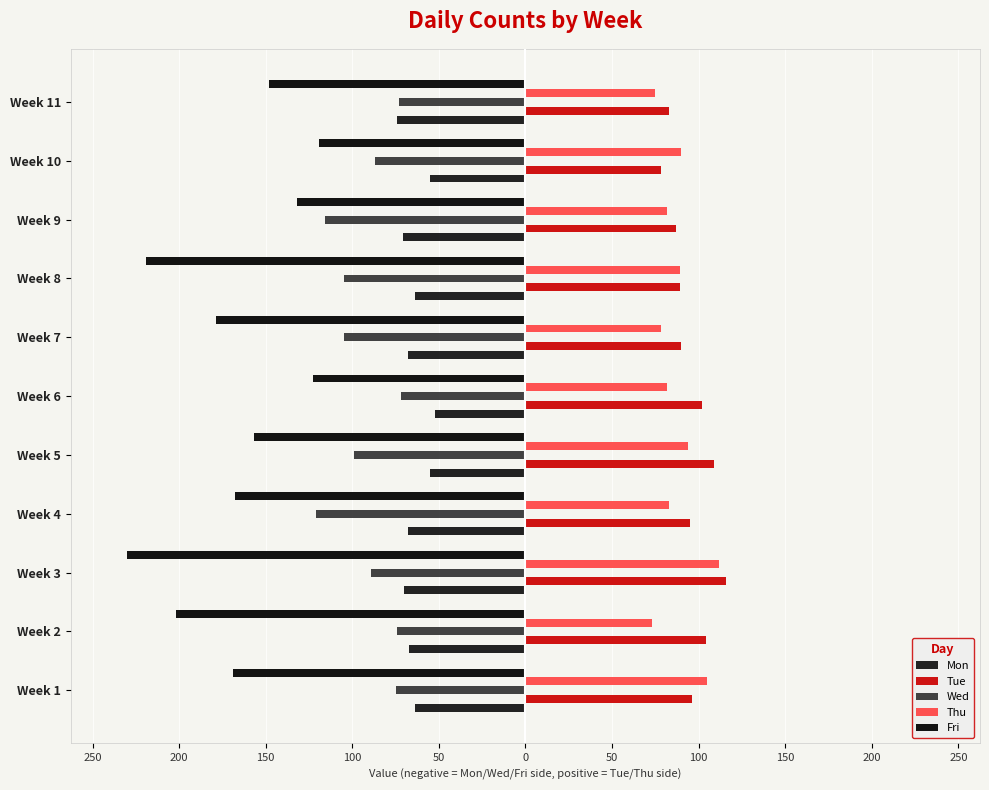

Does the chart contain any negative values?

Yes